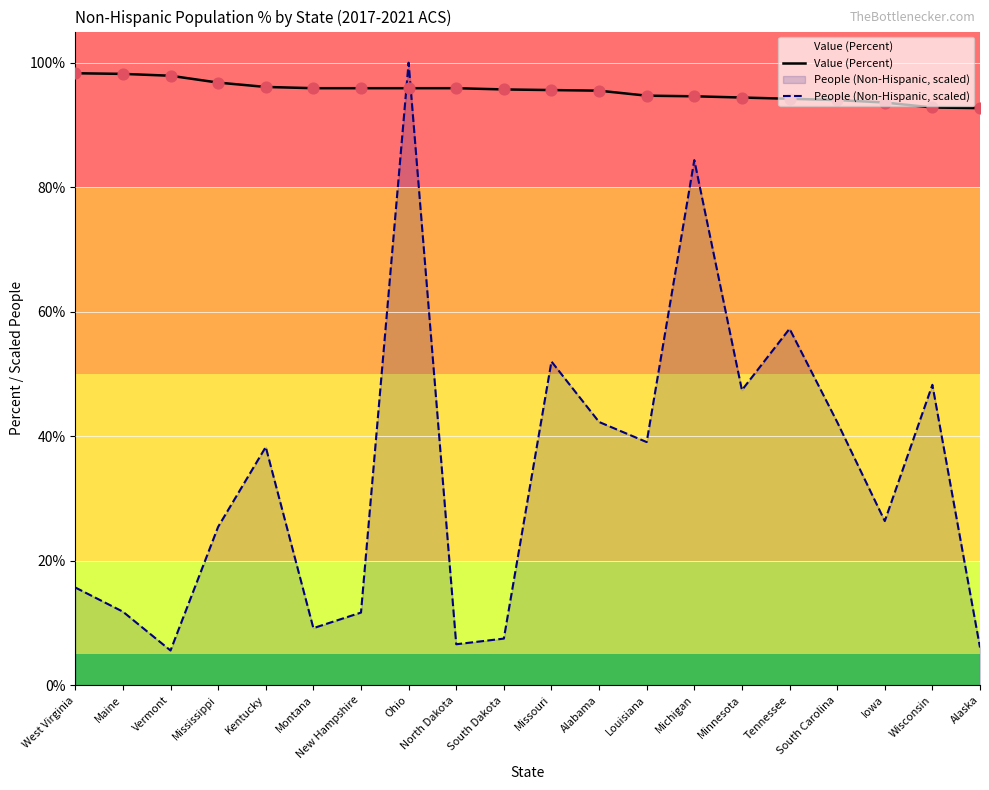

What are all the series names shown in the legend?

Value (Percent), People (Non-Hispanic, scaled)